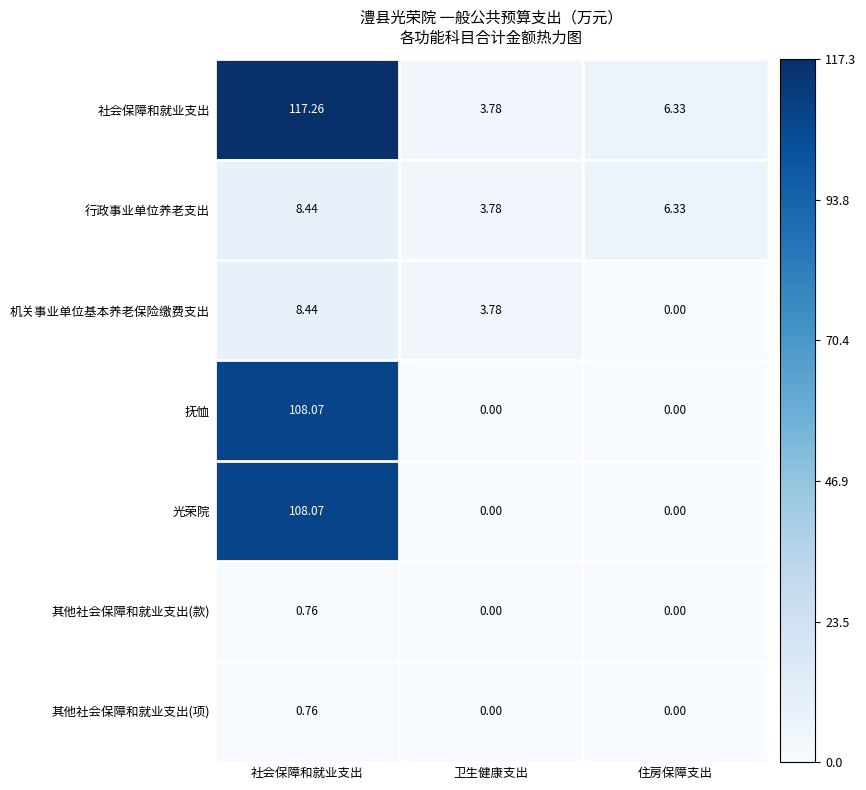

Which series has the widest spread of values?

社会保障和就业支出